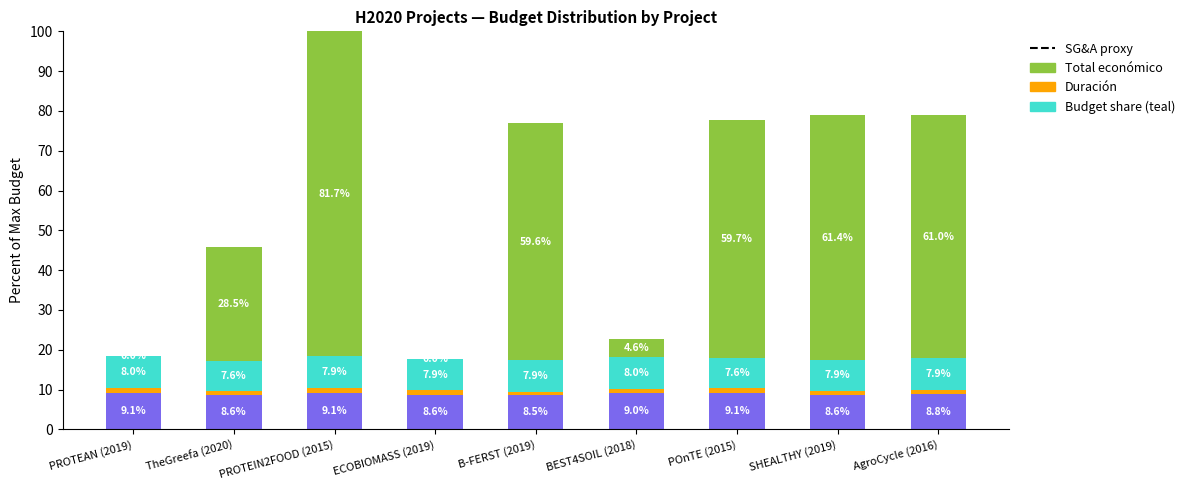

At which category is the sum across all series the highest?

PROTEIN2FOOD (2015)